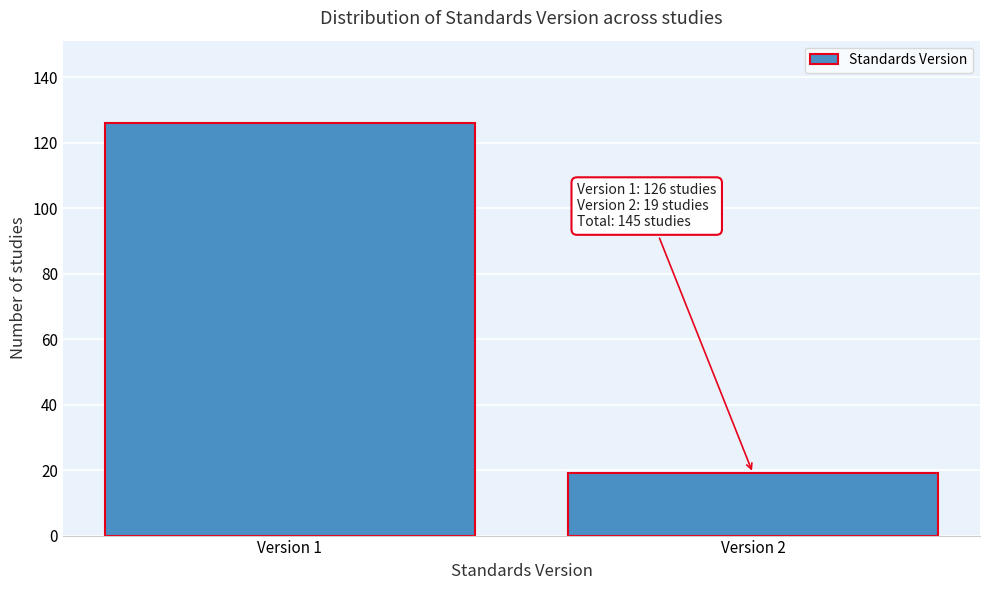

Reading left to right, transcribe all the data shown in this chart.

126	19